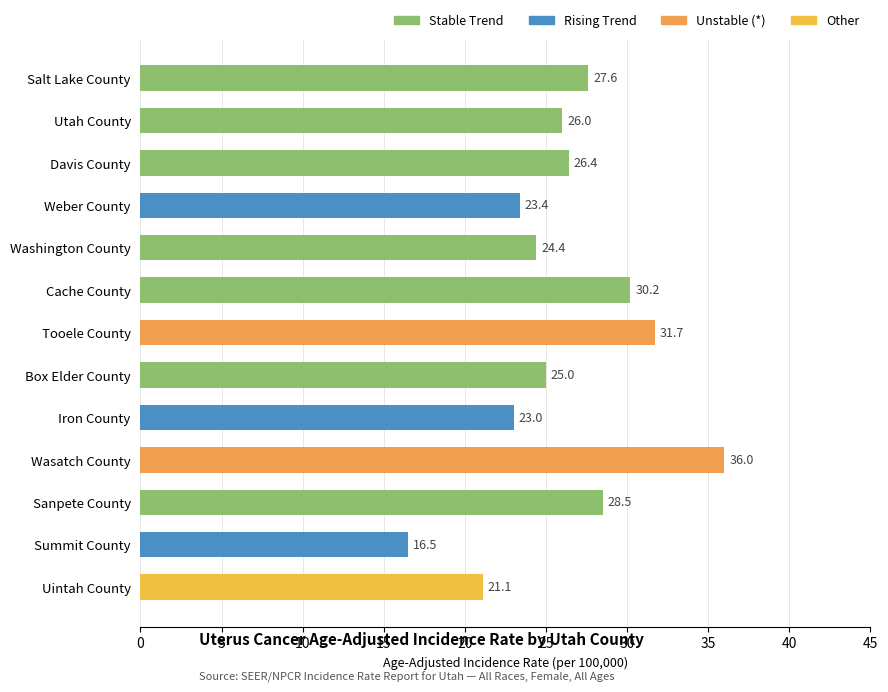

What is the sum of the values at Summit County and Utah County?

42.5